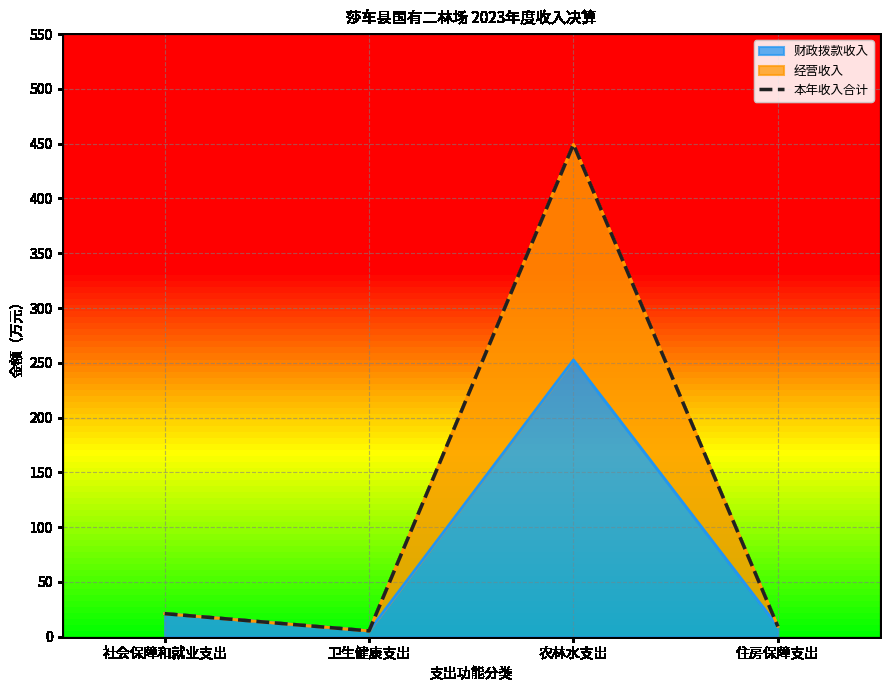

Which category has the lowest value across all series?

卫生健康支出